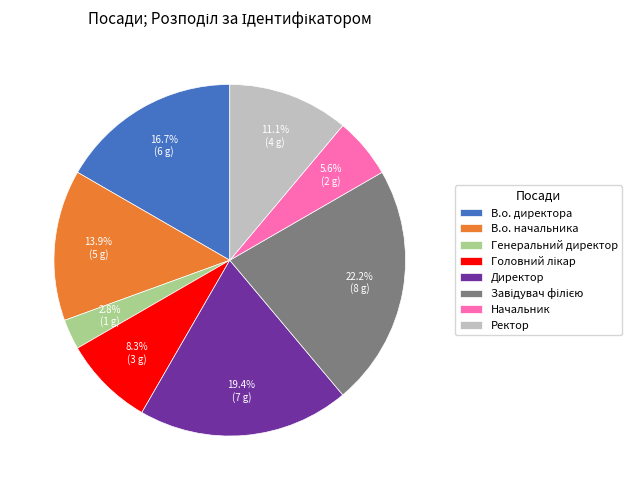

What percentage is the Генеральний директор slice, to the nearest percent?

3%